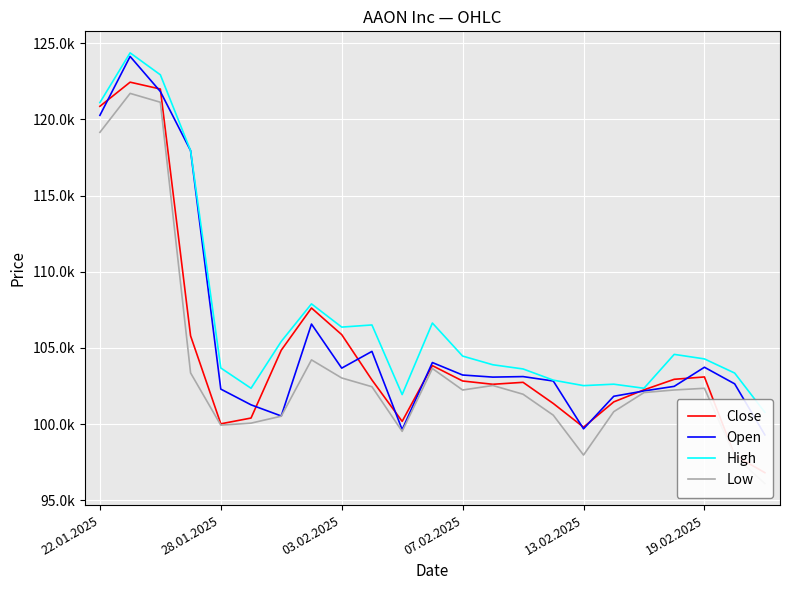

What are all the series names shown in the legend?

Close, Open, High, Low